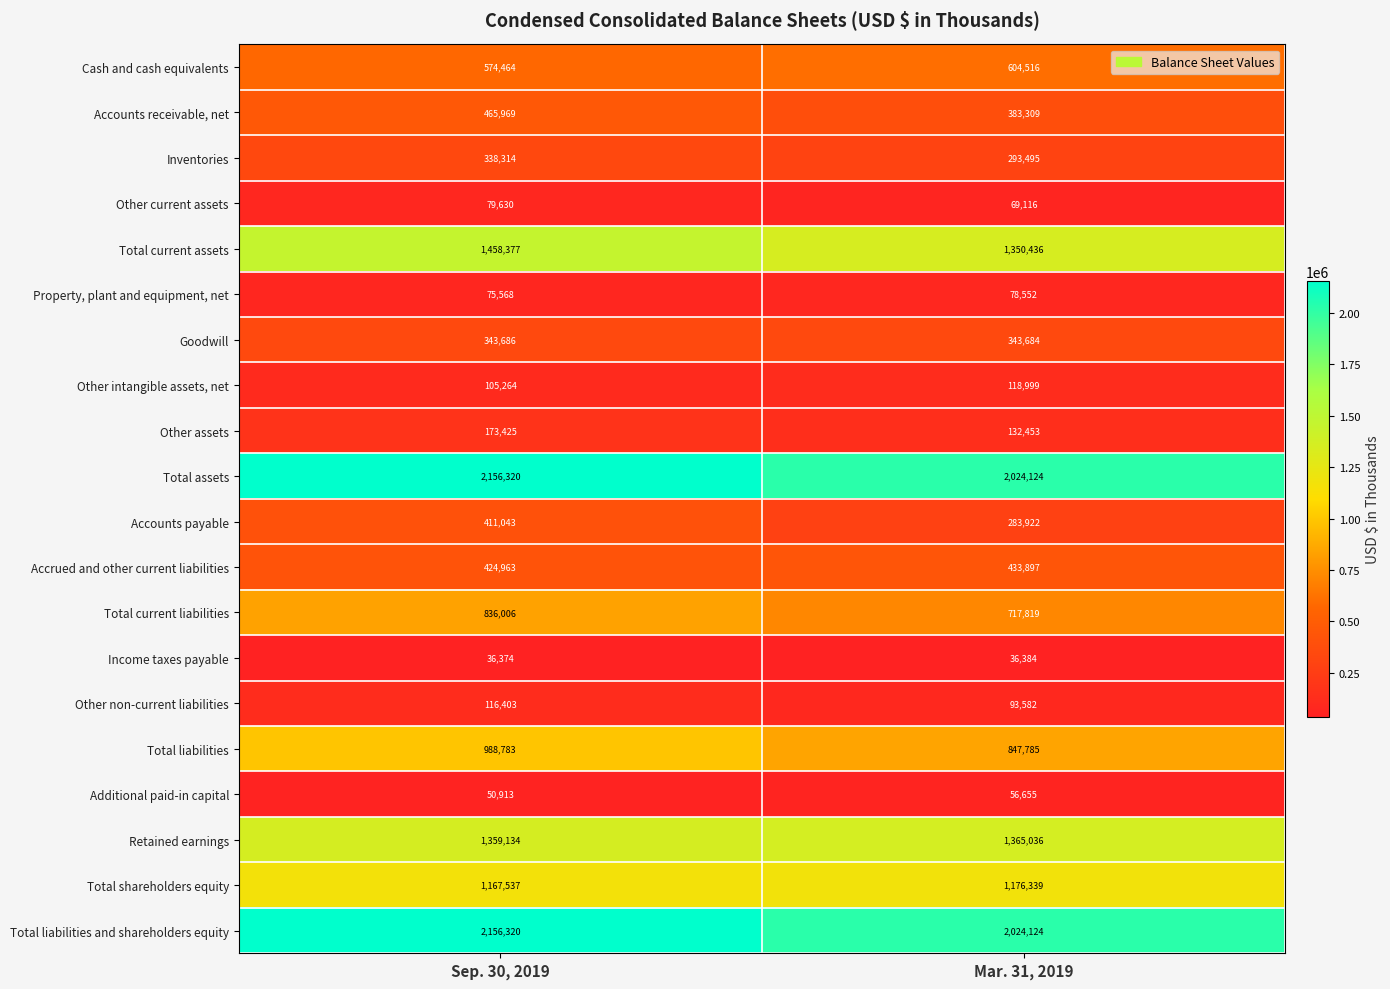

What is the total value across all series at Mar. 31, 2019?

12434227